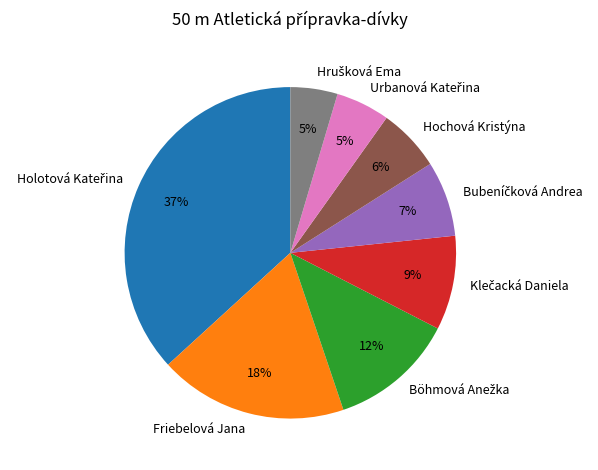

Does any single category account for the majority?

No